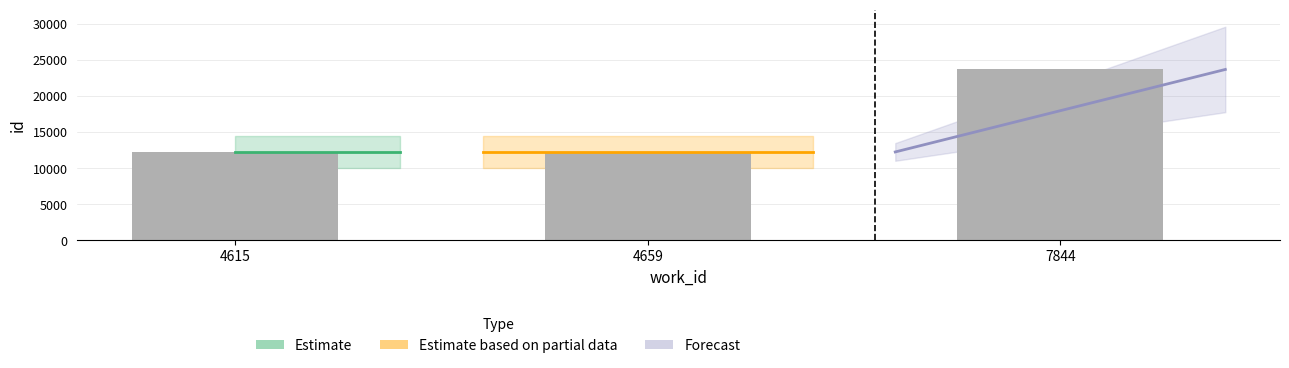

What is the difference between the maximum and minimum values?

11464